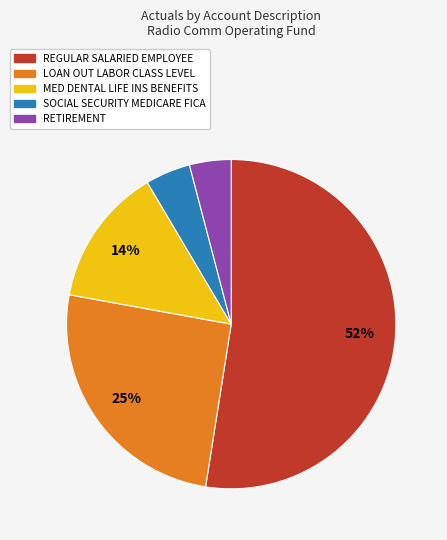

Which slice is the largest?

REGULAR SALARIED EMPLOYEE